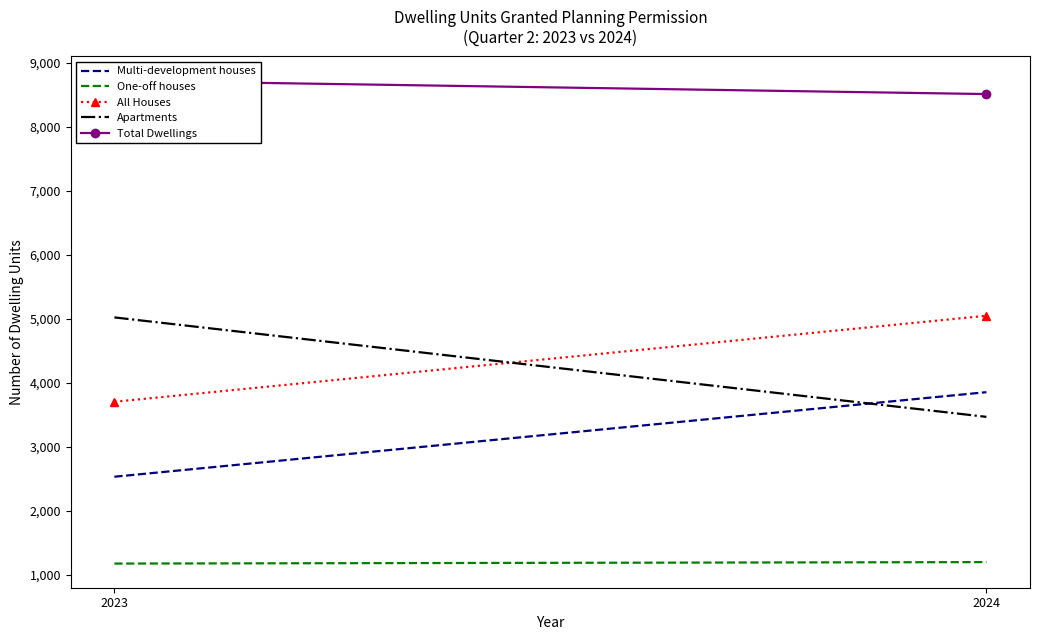

At which category is the sum across all series the highest?

2024